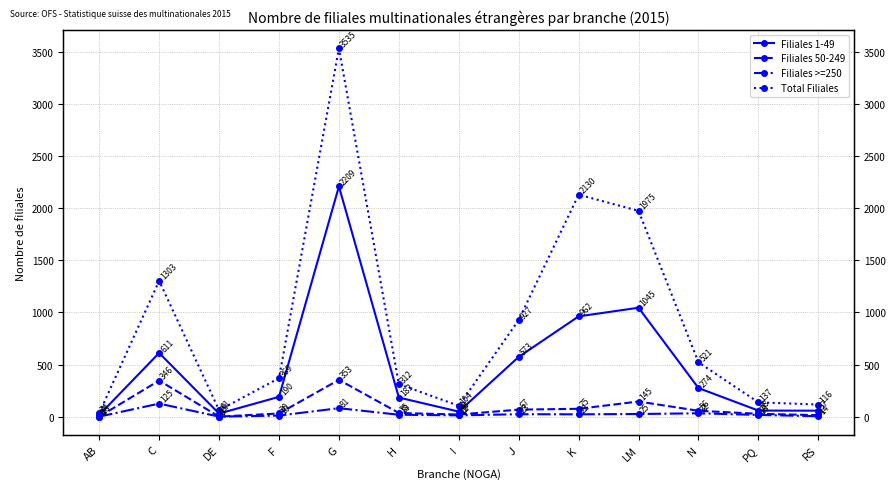

Rank the series at J from lowest to highest value.

Filiales >=250, Filiales 50-249, Filiales 1-49, Total Filiales